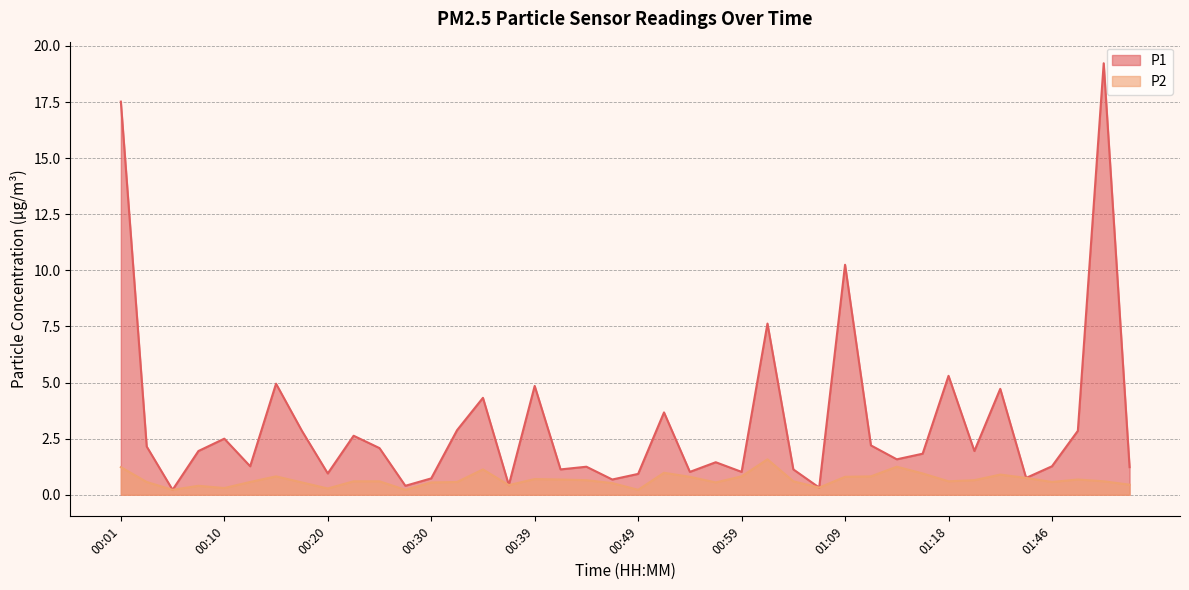

Rank the series by their maximum value, from highest to lowest.

P1, P2